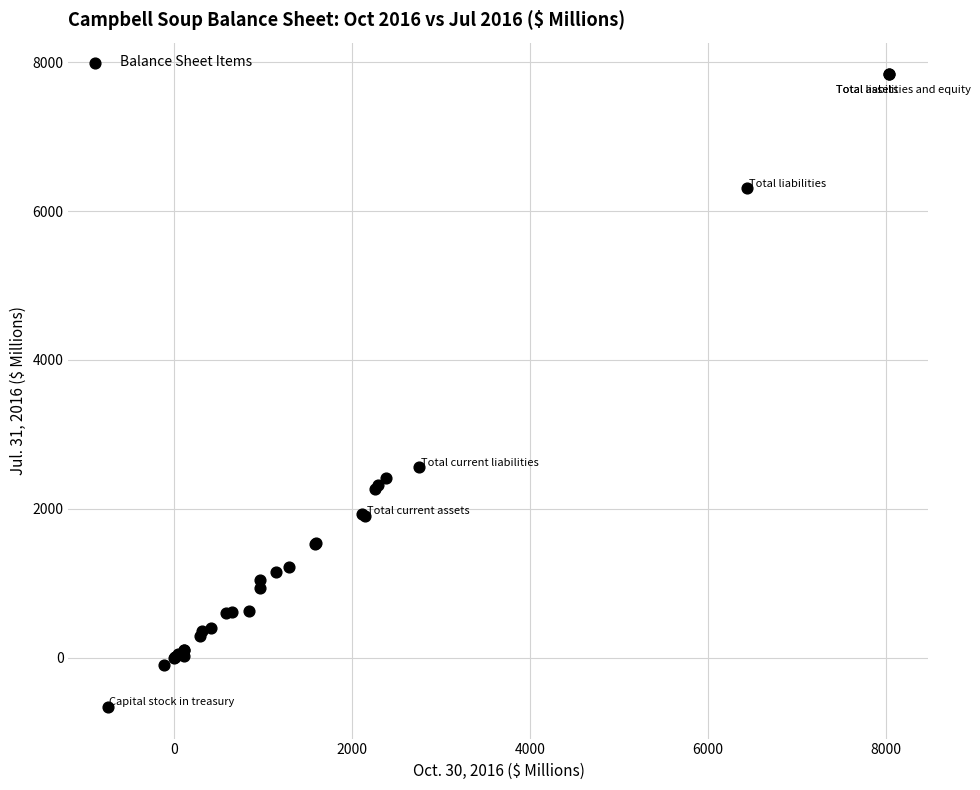

What Y value in the scatter plot is closest to 3586?

2555